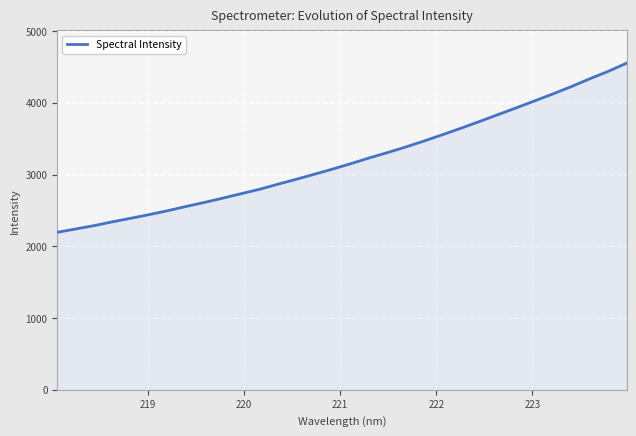

What is the maximum value shown in the chart?

4552.5